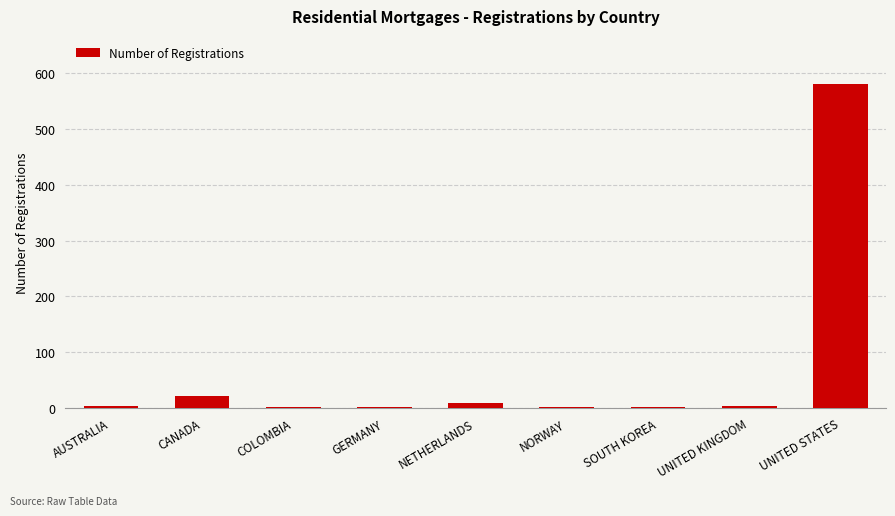

Approximately how many times larger is the value at UNITED KINGDOM compared to NORWAY?

3.0